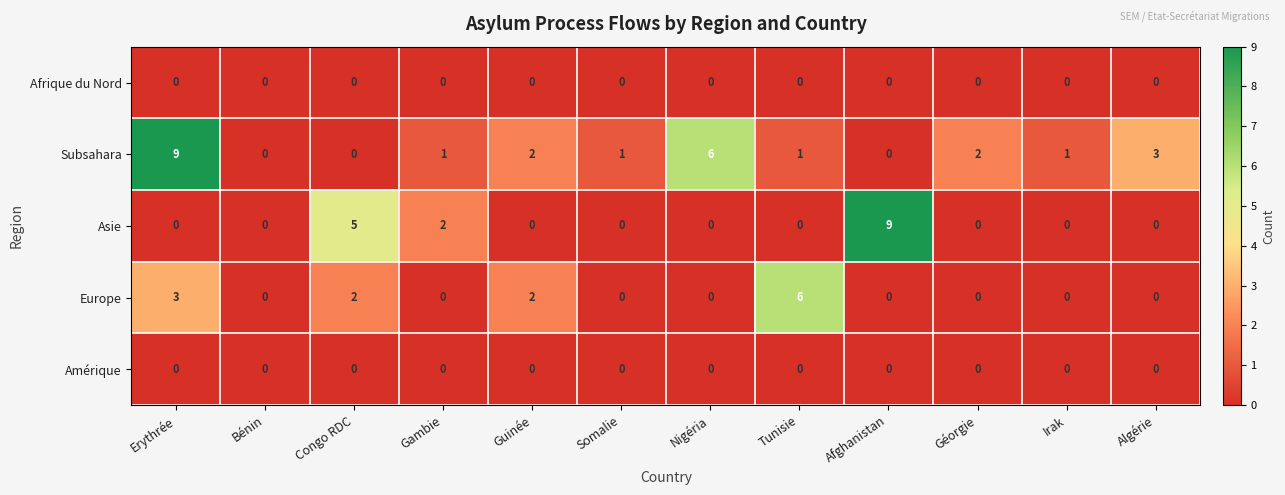

At which category is the sum across all series the highest?

Erythrée